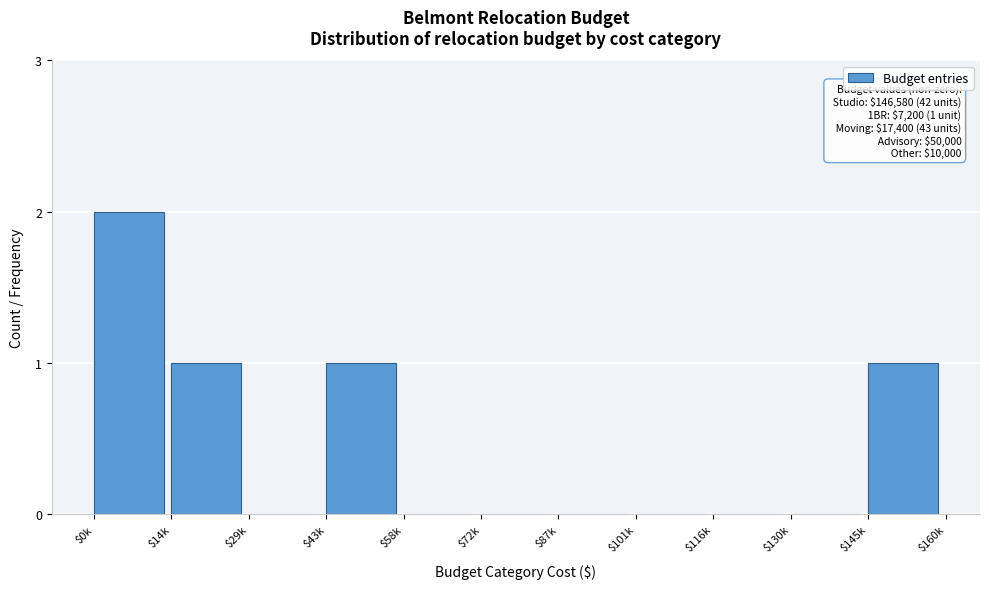

The chart shows a value of 0 at $72k. True or false?

True